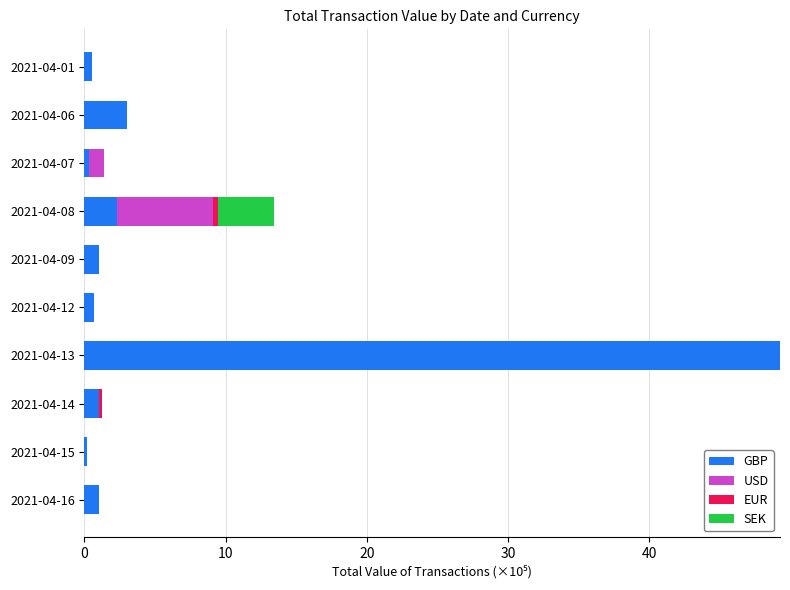

How many series are shown in this chart?

4